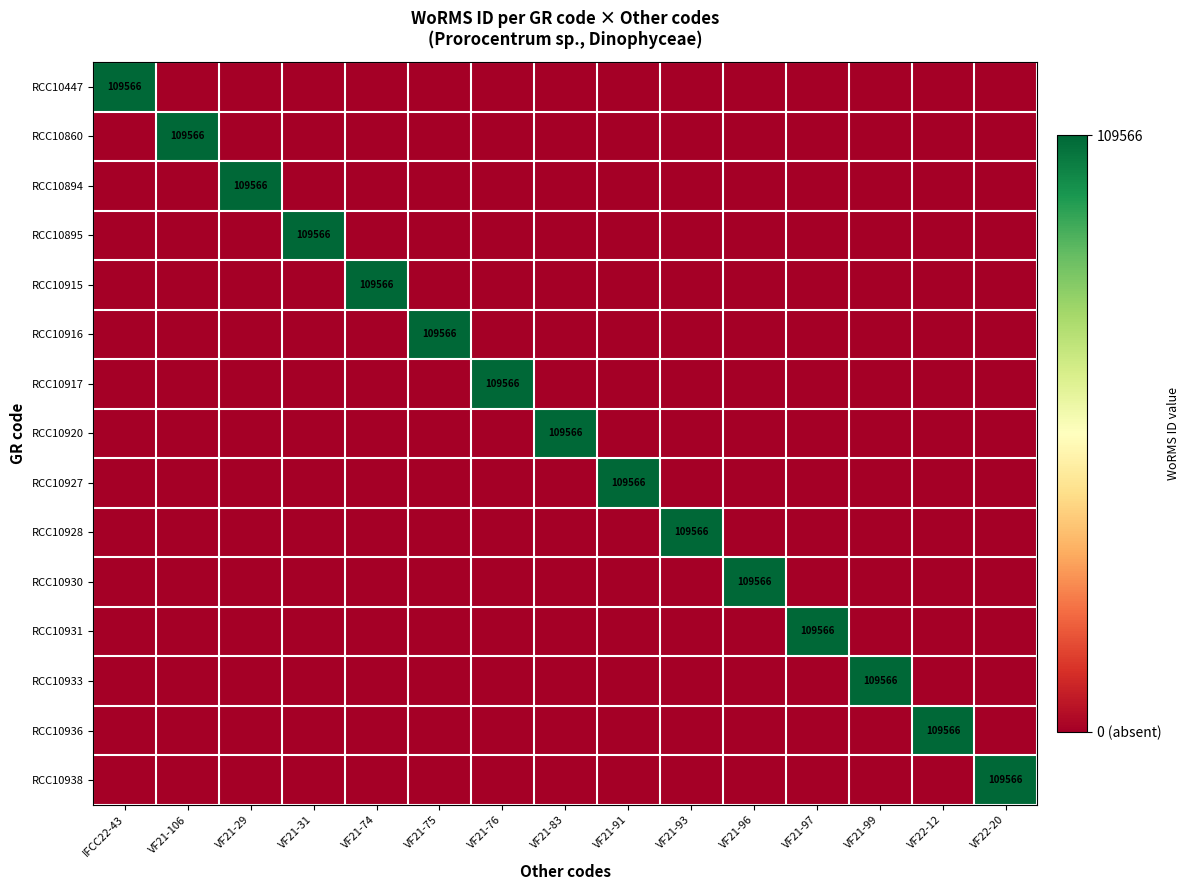

What is the total value across all series at VF21-106?

109566